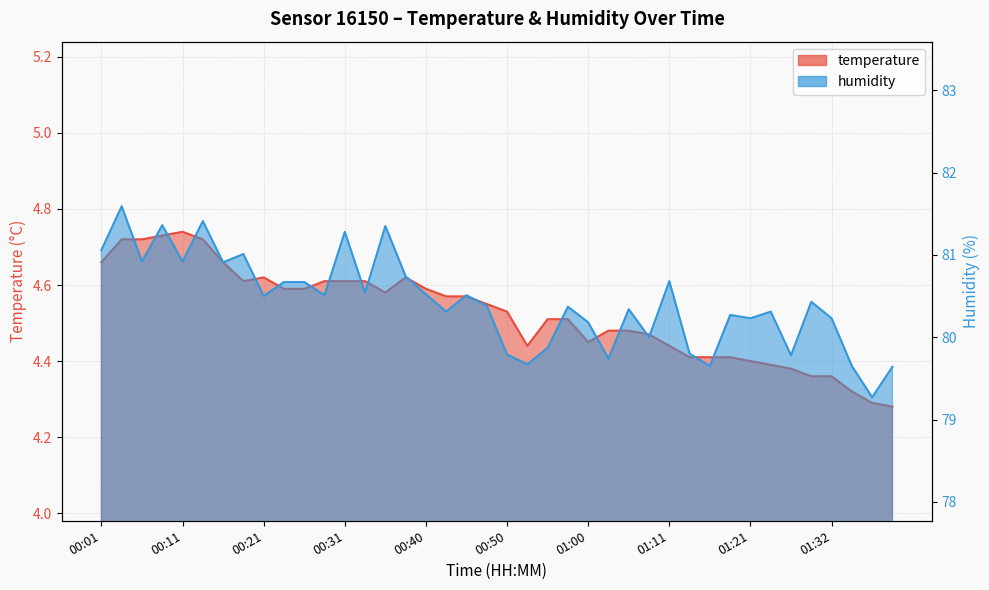

What position from the left is 00:16?

7